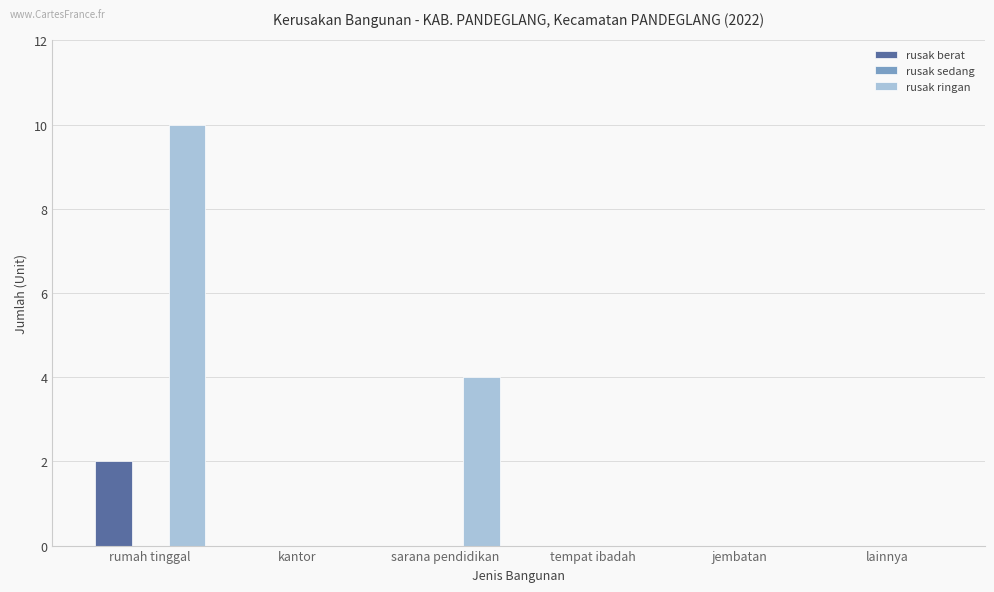

Which label corresponds to the largest value in the chart?

rumah tinggal